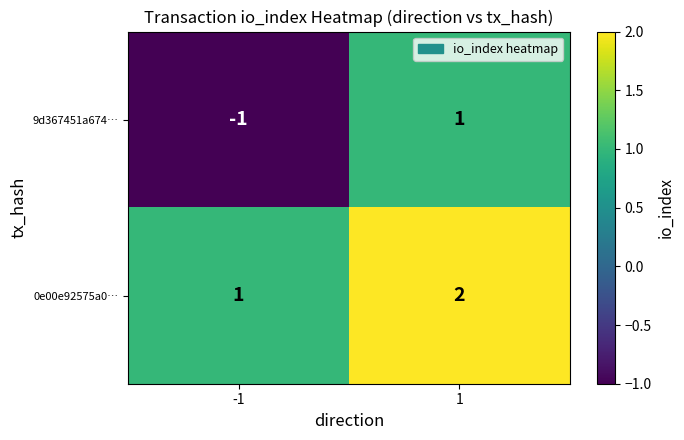

What is the sum of the 0e00e92575a0… values at 1 and -1?

3